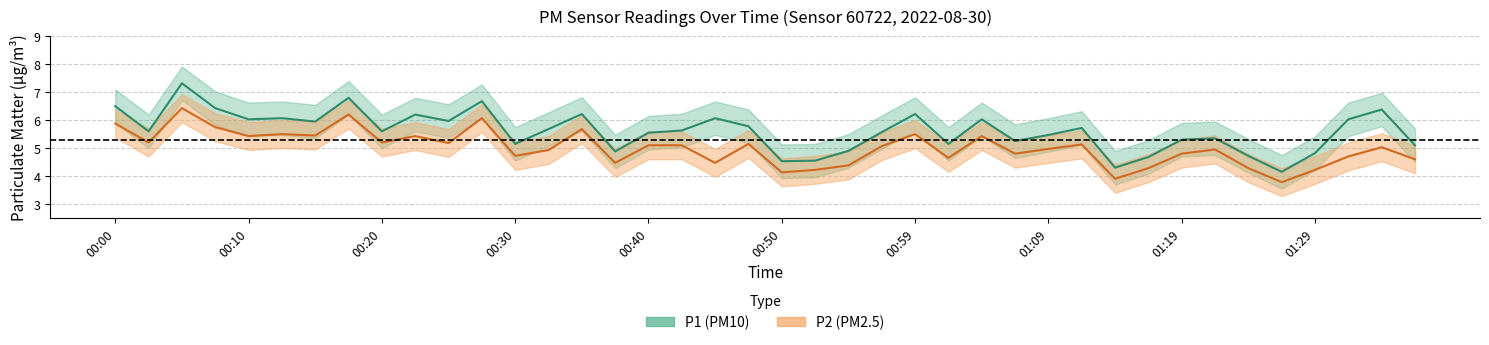

True or false: P1 has more than 0 interior local peaks.

True